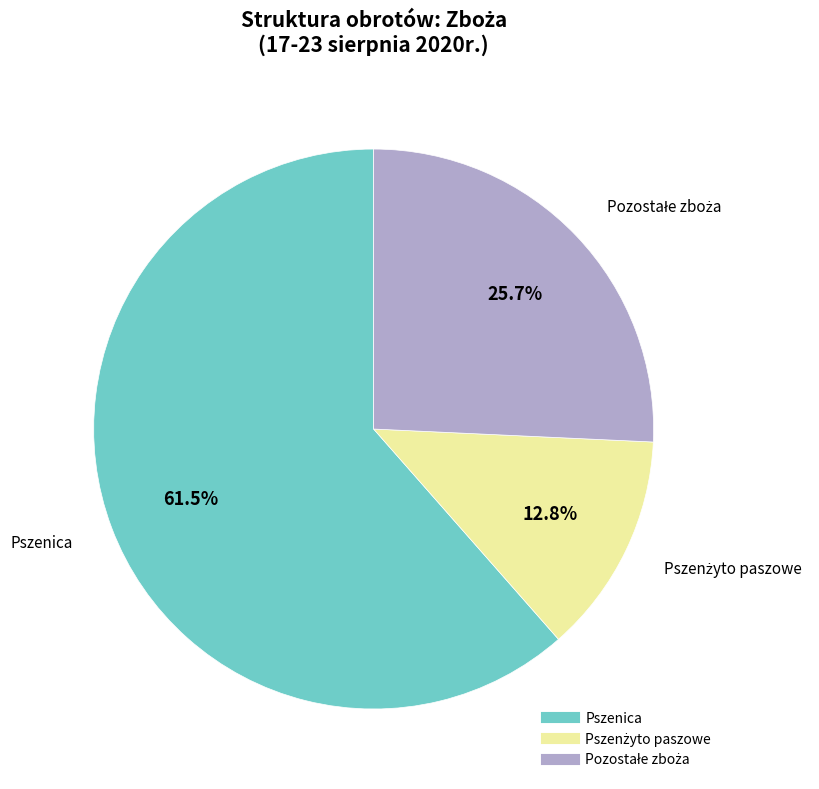

Does any single category account for the majority?

Yes